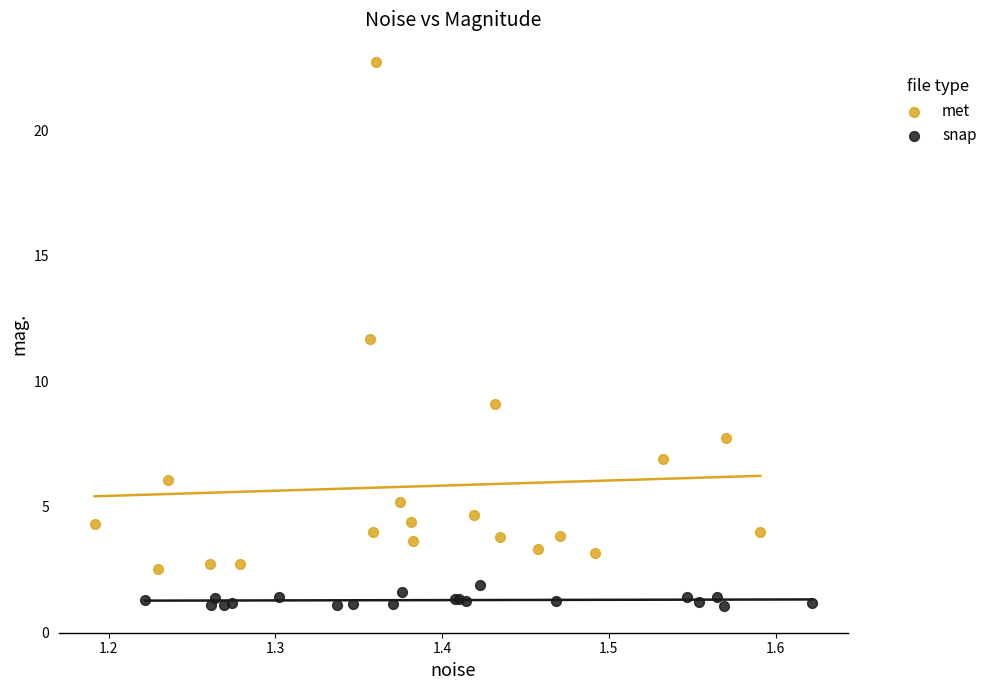

Which series has the widest spread of Y values?

met